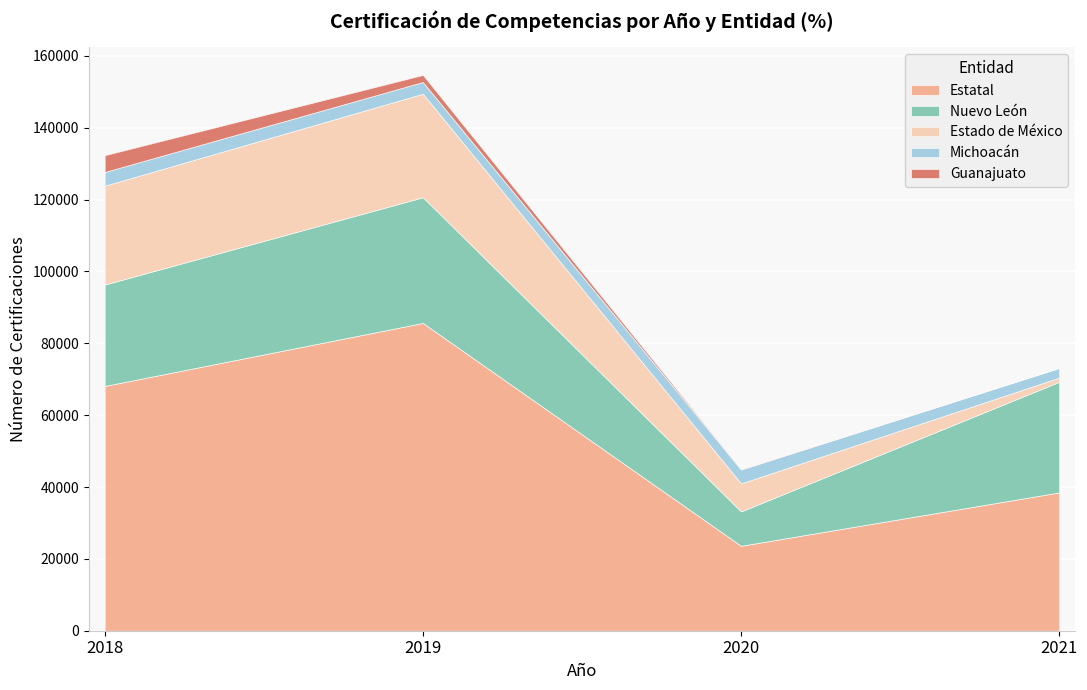

What is the average value of the Estatal series?

53990